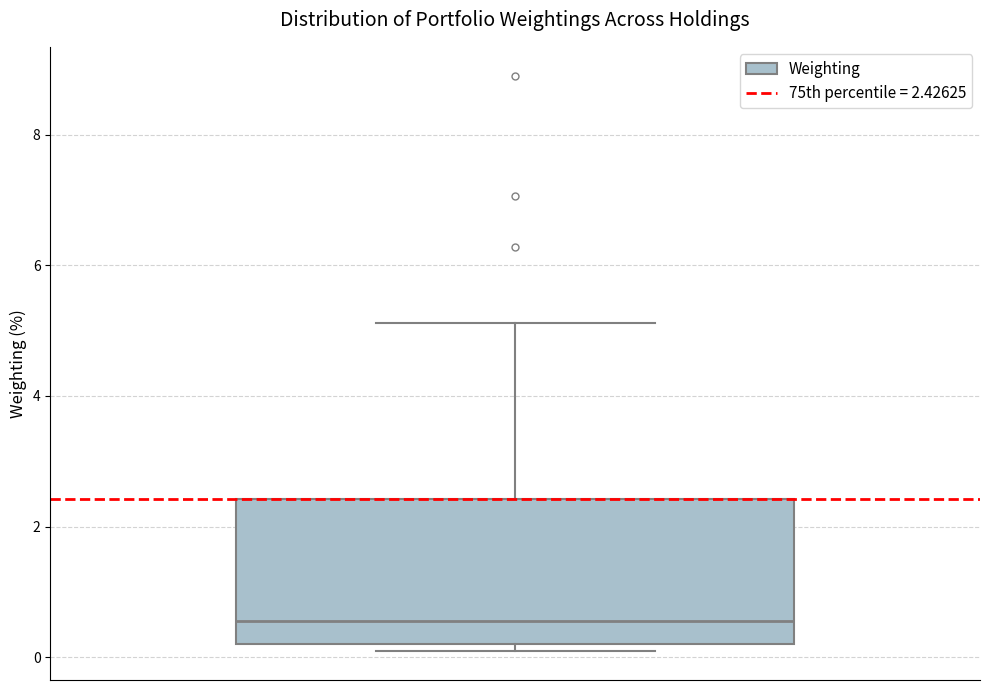

Transcribe this box plot: give where the median line is, the range the box spans, and where the two whiskers end, as read against the y-axis. The values are not printed on the chart, so give them approximately, as read against the axis.

median 0.6, box 0.2 to 2.4, whiskers 0.0 to 5.2